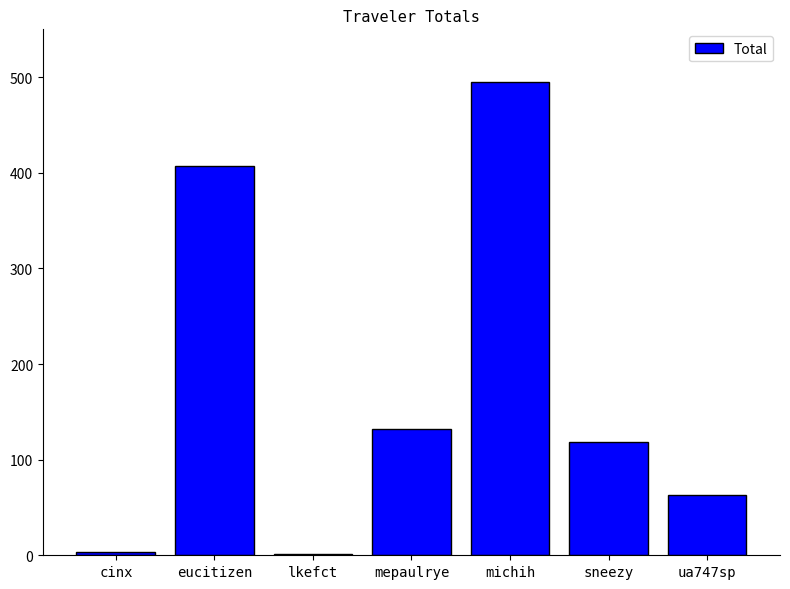

What is the greatest value displayed?

494.8